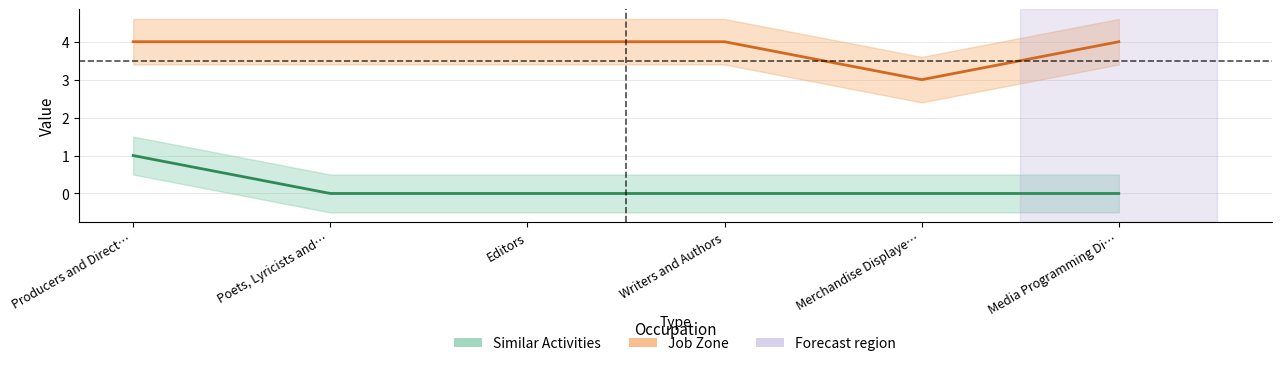

True or false: Similar Activities has a value of -1 at Merchandise Displaye….

False